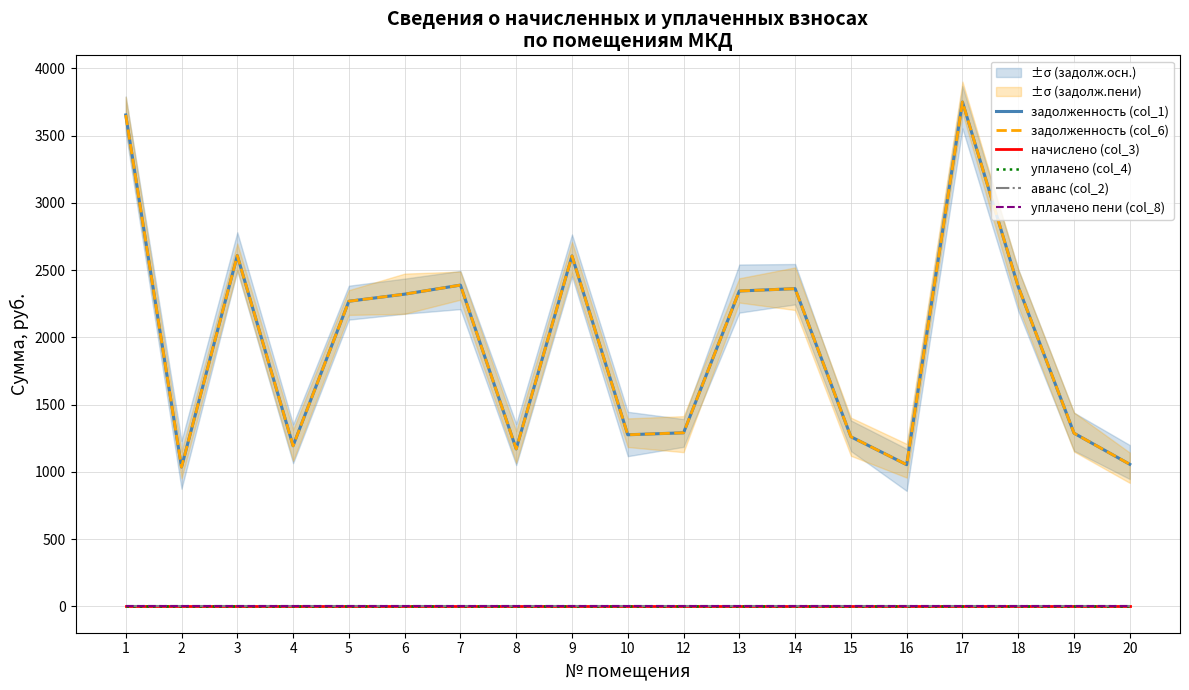

At how many categories does at least one series exceed 3533?

2